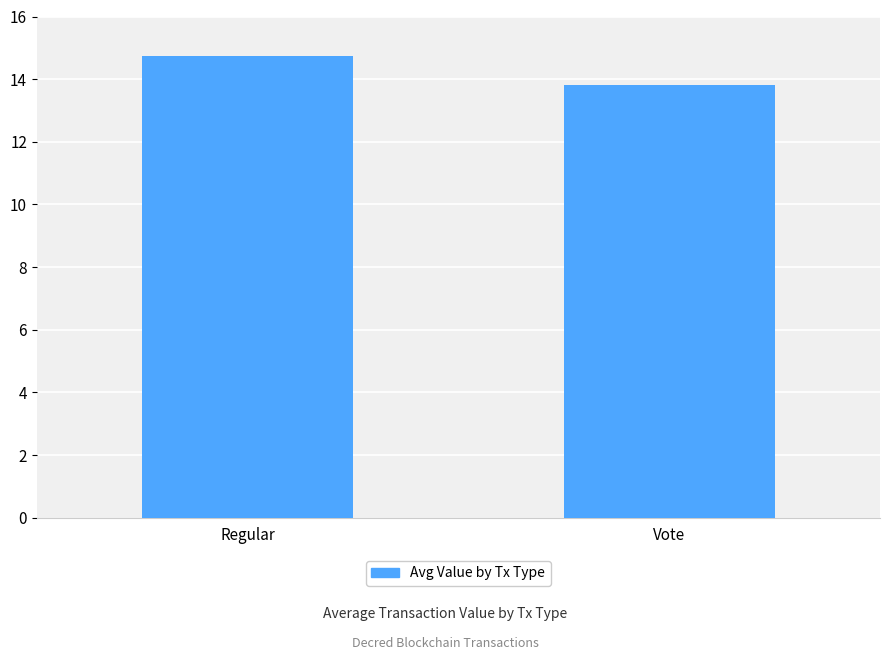

How many series are shown in this chart?

1